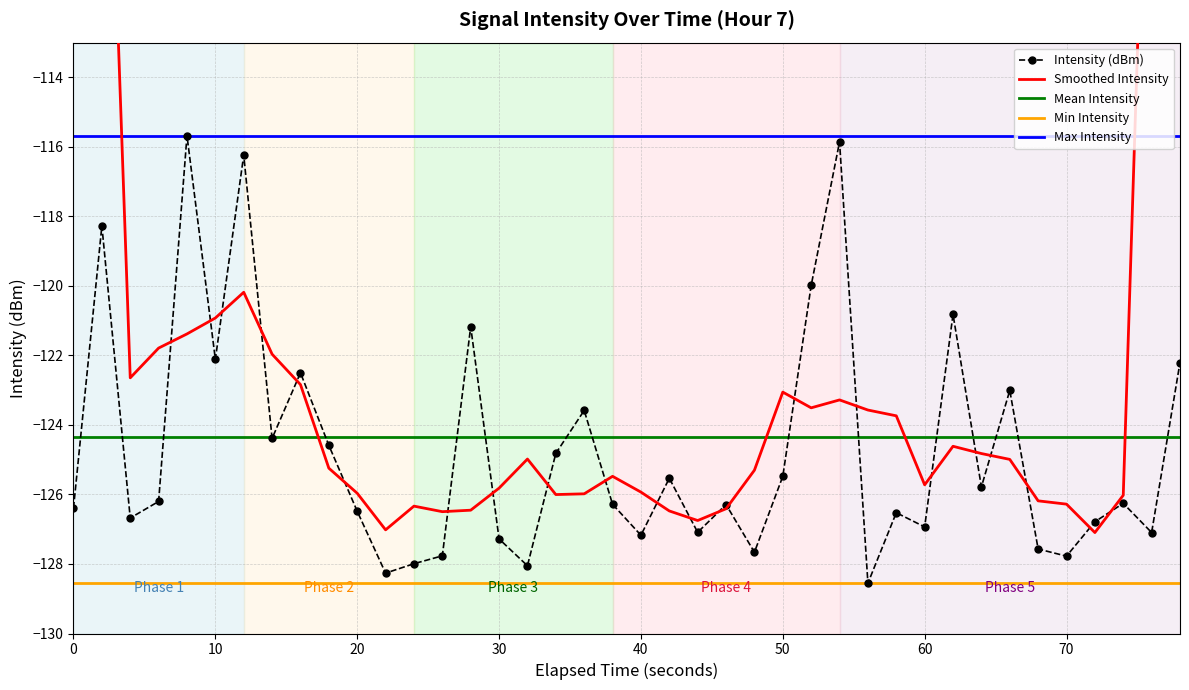

How many data points are above -126?

18